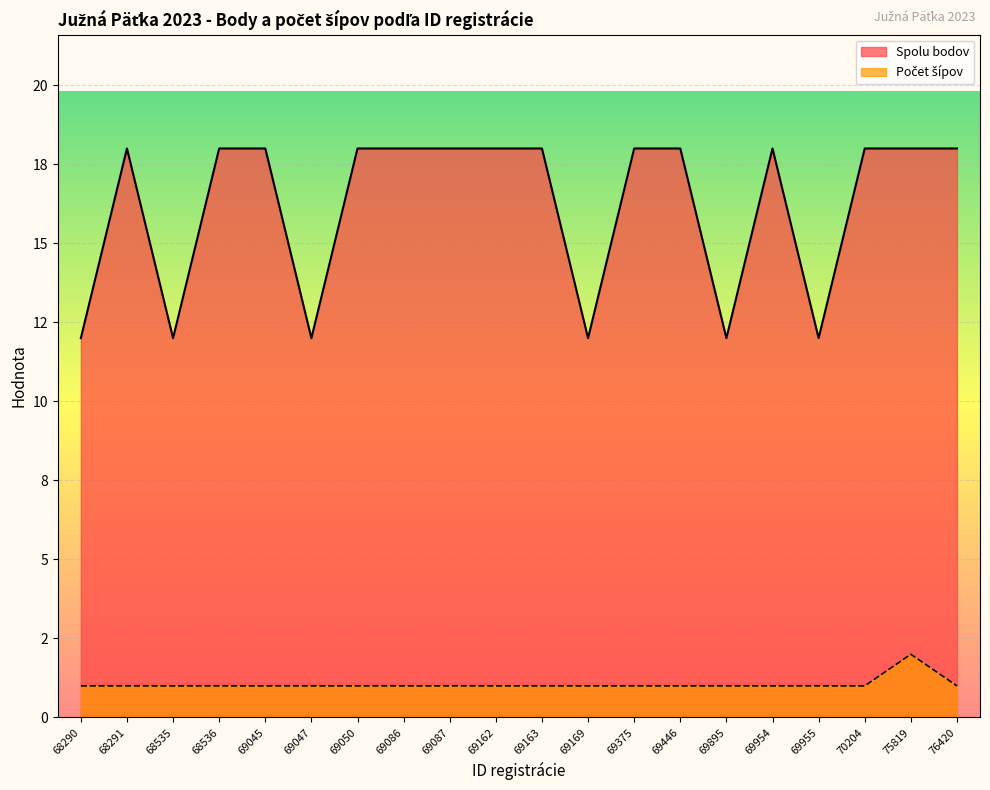

Rank the series by their average value, from highest to lowest.

Spolu bodov, Počet šípov